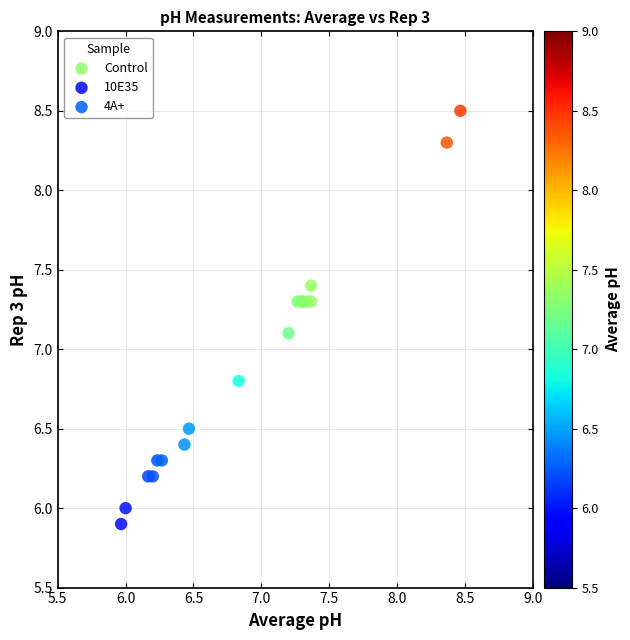

Which series contains the lowest Y value?

10E35